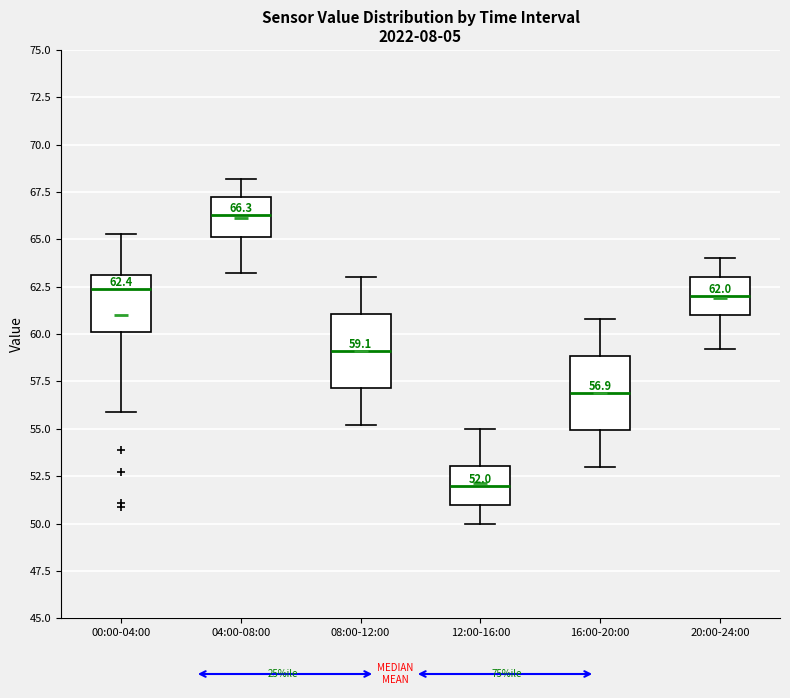

Which box's median line is the highest?

04:00-08:00